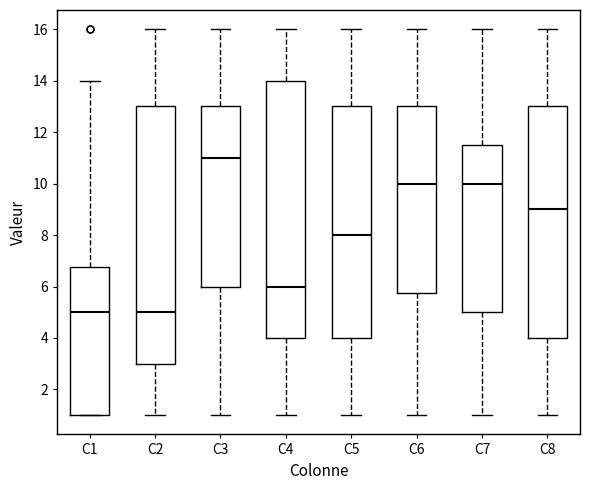

Which box has the highest median line?

C3